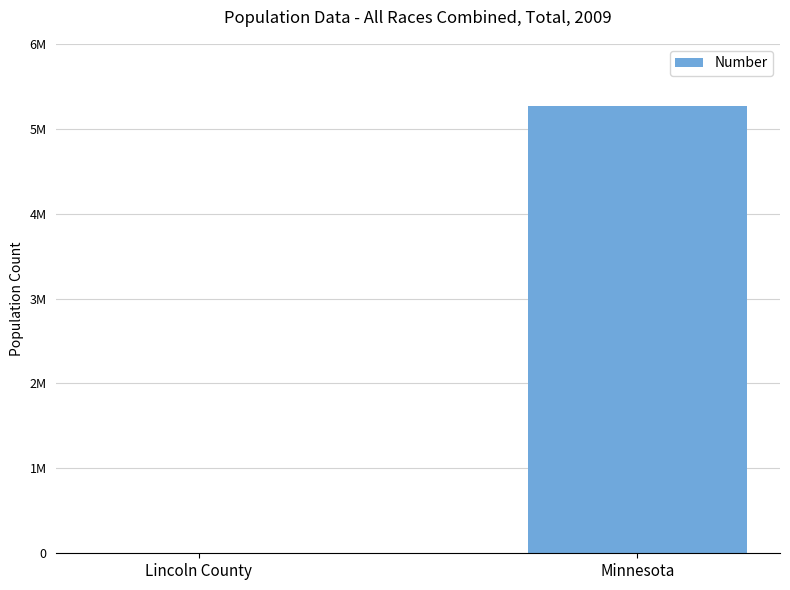

What is the change in value from Lincoln County to Minnesota?

+5260491